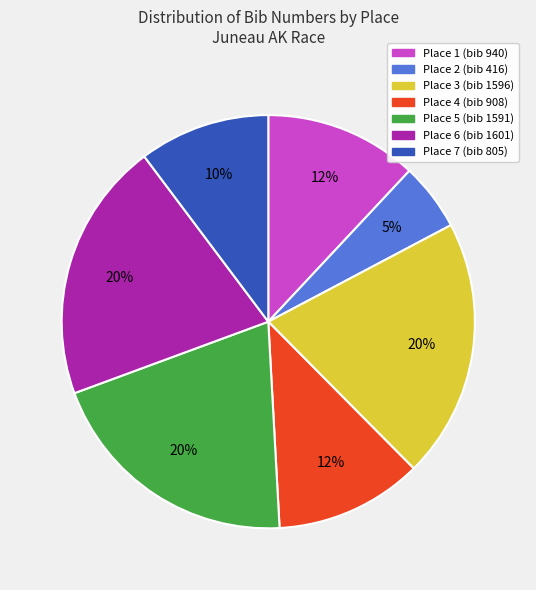

How many slices are in this pie chart?

7